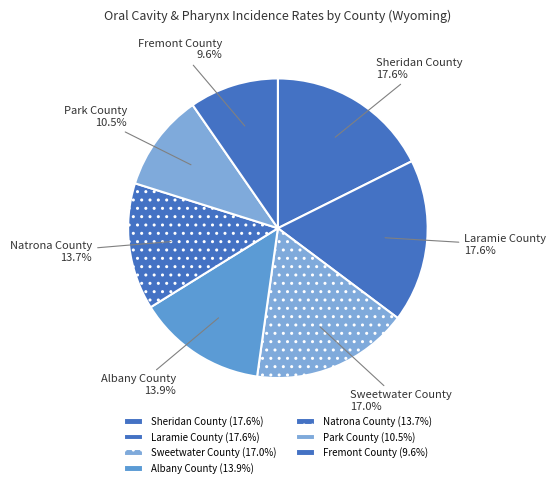

Is it true that Albany County is 26% of the pie?

False